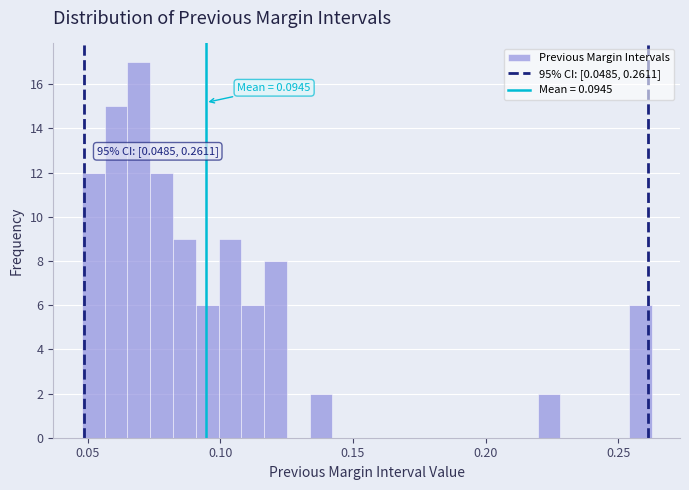

Around what value on the x-axis is the tallest bar? Give the approximate position of its centre, as read against the axis.

0.070